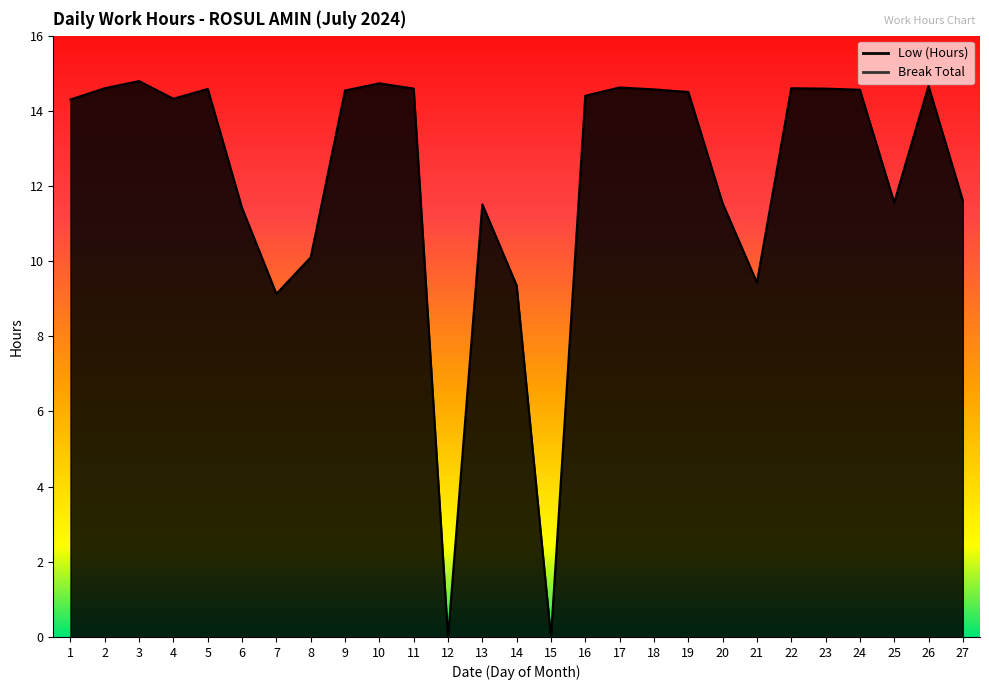

Reading left to right, extract all data points from this chart.

14.3	14.6	14.8	14.3	14.6	11.4	9.1	10.1	14.5	14.7	14.6	0.0	11.5	9.3	0.0	14.4	14.6	14.6	14.5	11.5	9.4	14.6	14.6	14.6	11.6	14.7	11.6